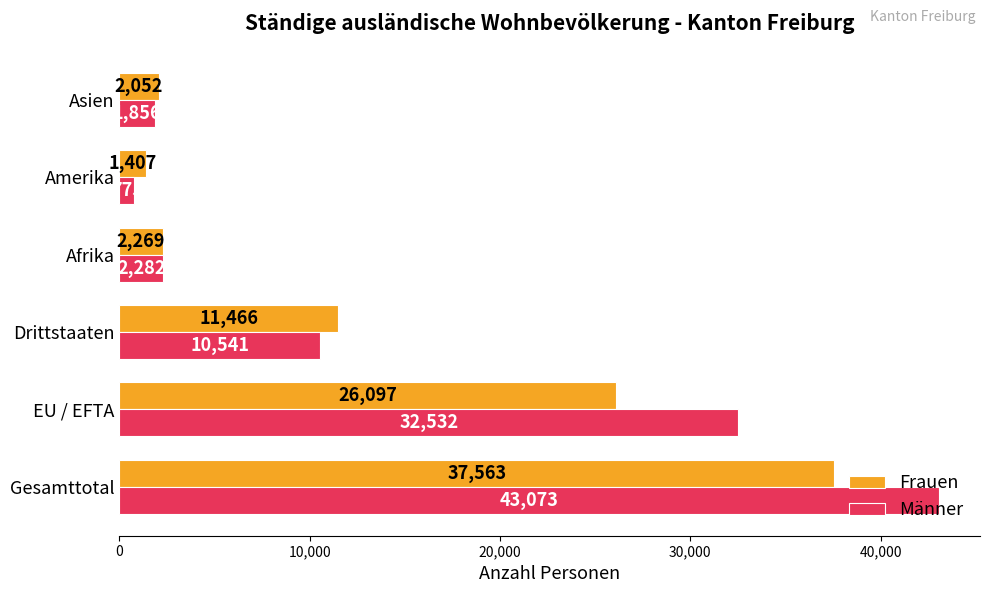

What is the sum of all Frauen values?

80854